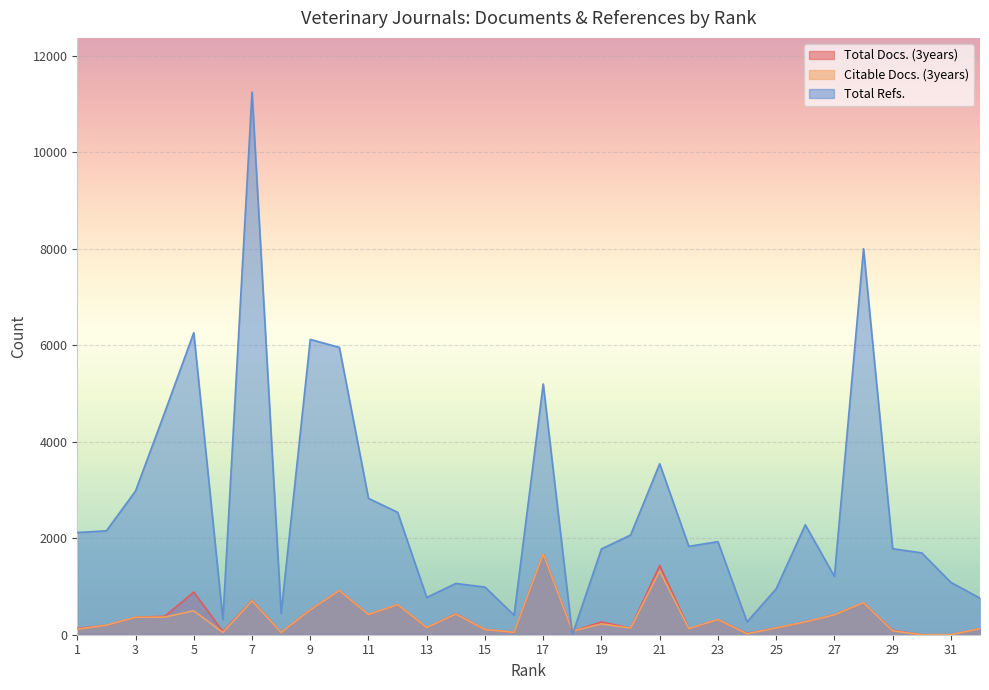

At which label does Citable Docs. (3years) reach its minimum?

30